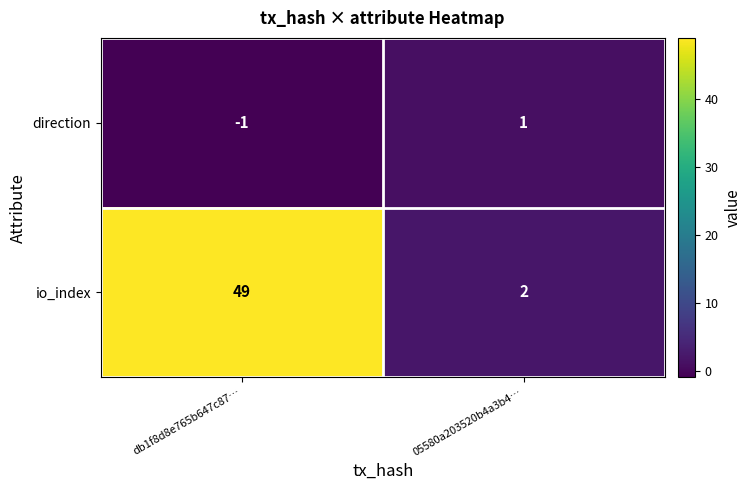

Which series changed the most between db1f8d8e765b647c87… and 05580a203520b4a3b4…?

io_index